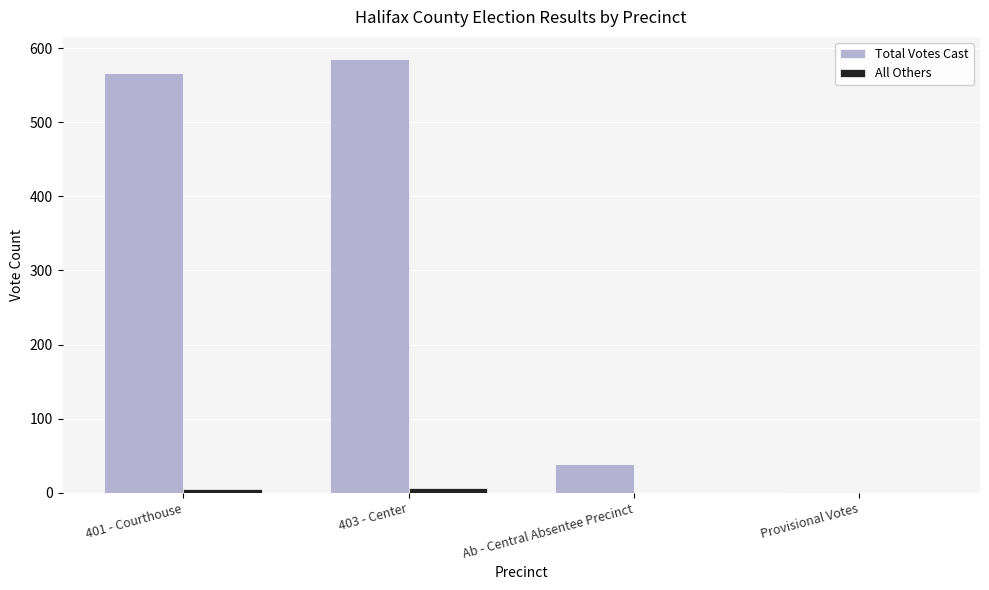

Which series has the widest spread of values?

Total Votes Cast